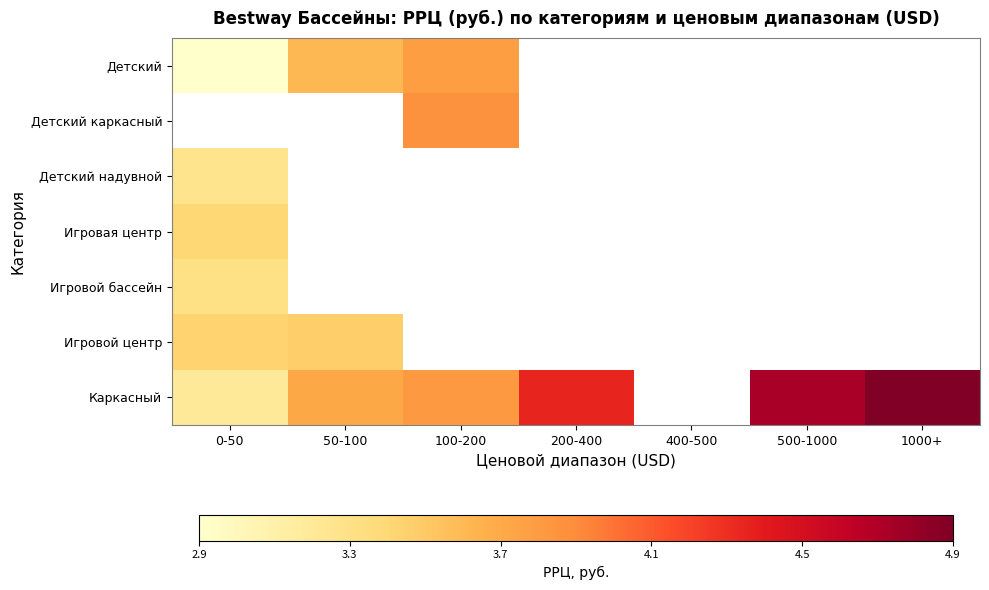

How many values in Каркасный are above zero?

6